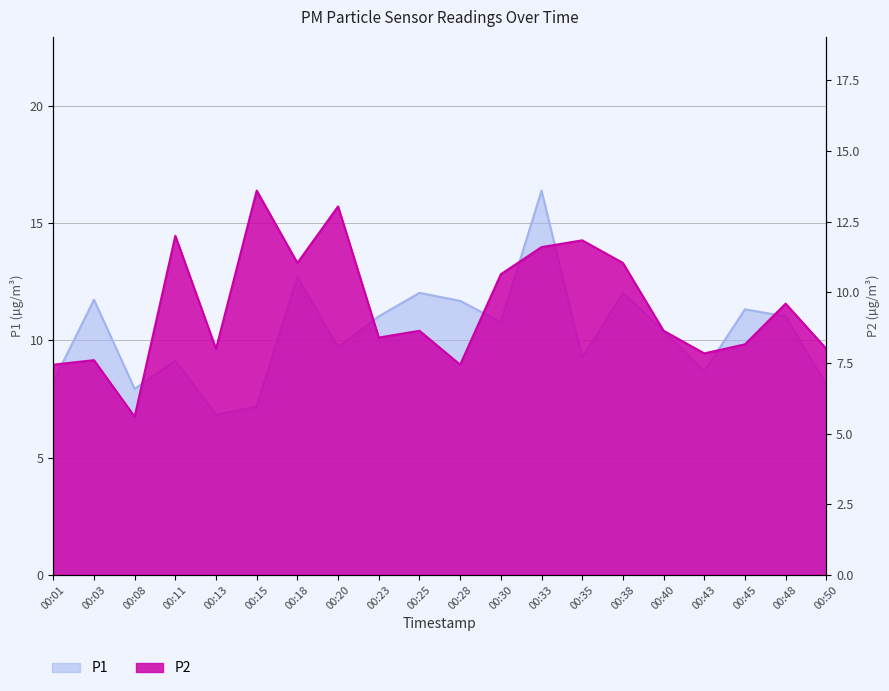

Which category has the lowest value in the P2 series?

00:08